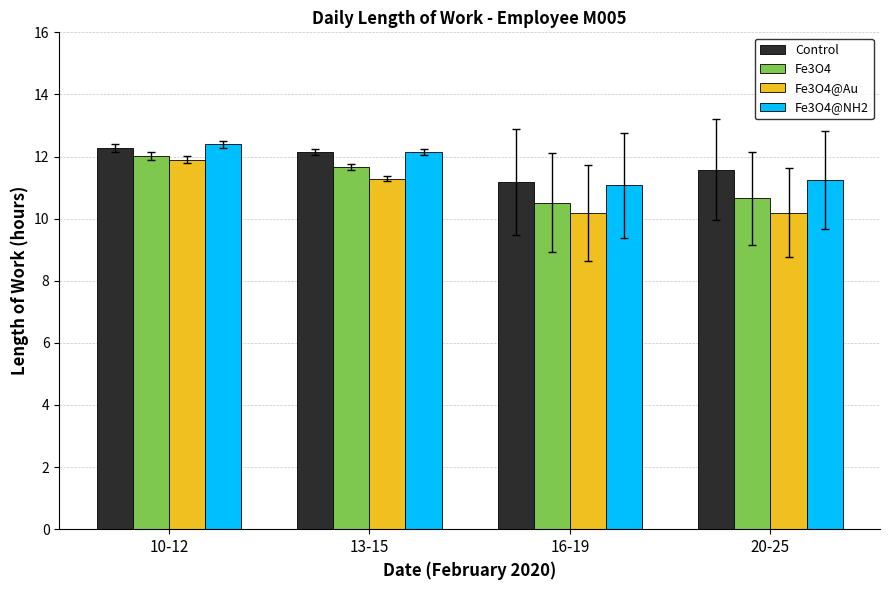

What is the spread (max minus min) of values at 20-25?

1.4